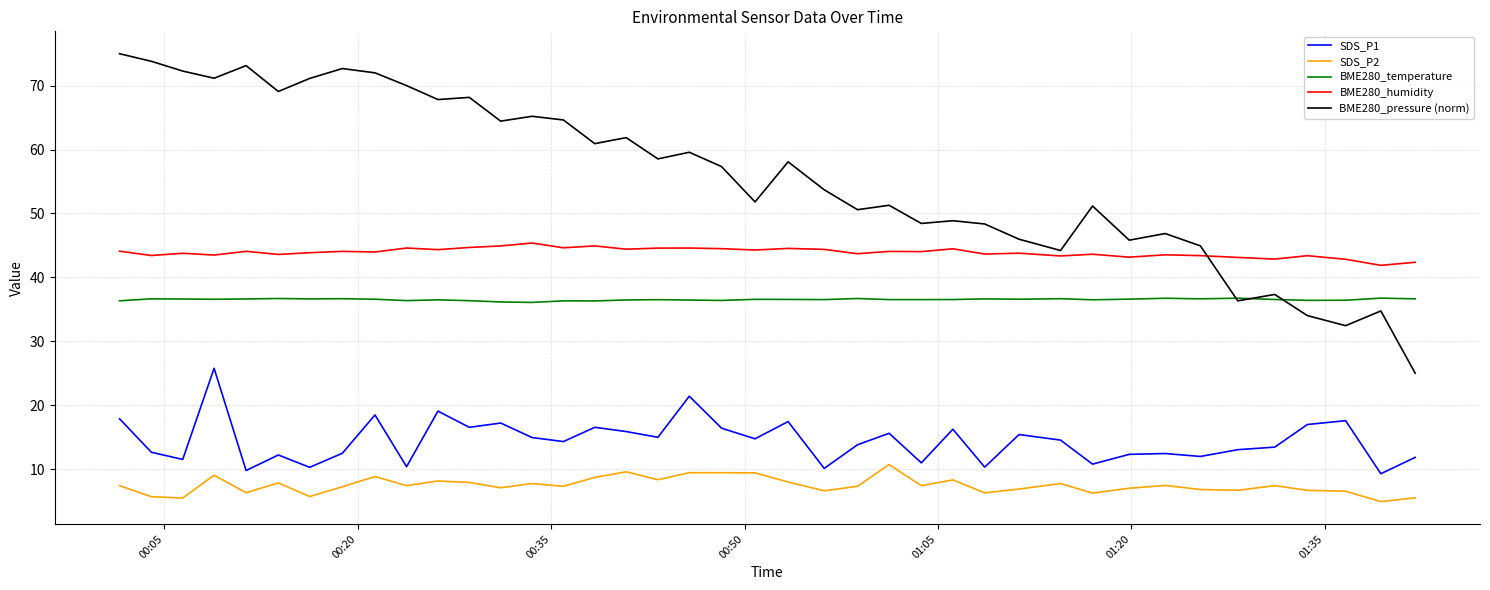

Which series has the largest range (max minus min)?

BME280_pressure (norm)